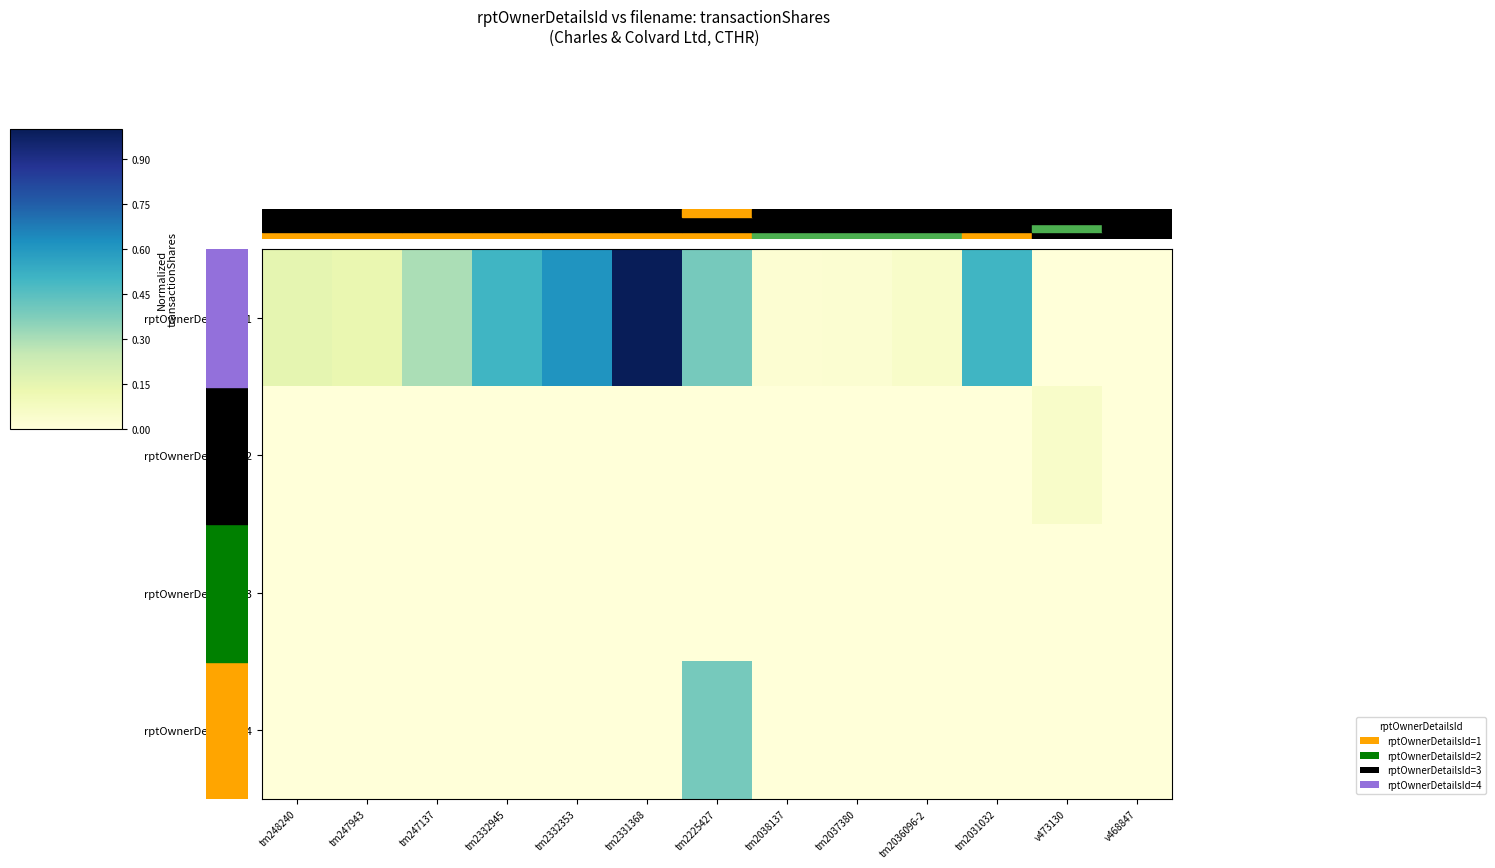

What is the difference between the highest and lowest values at tm247137?

0.3